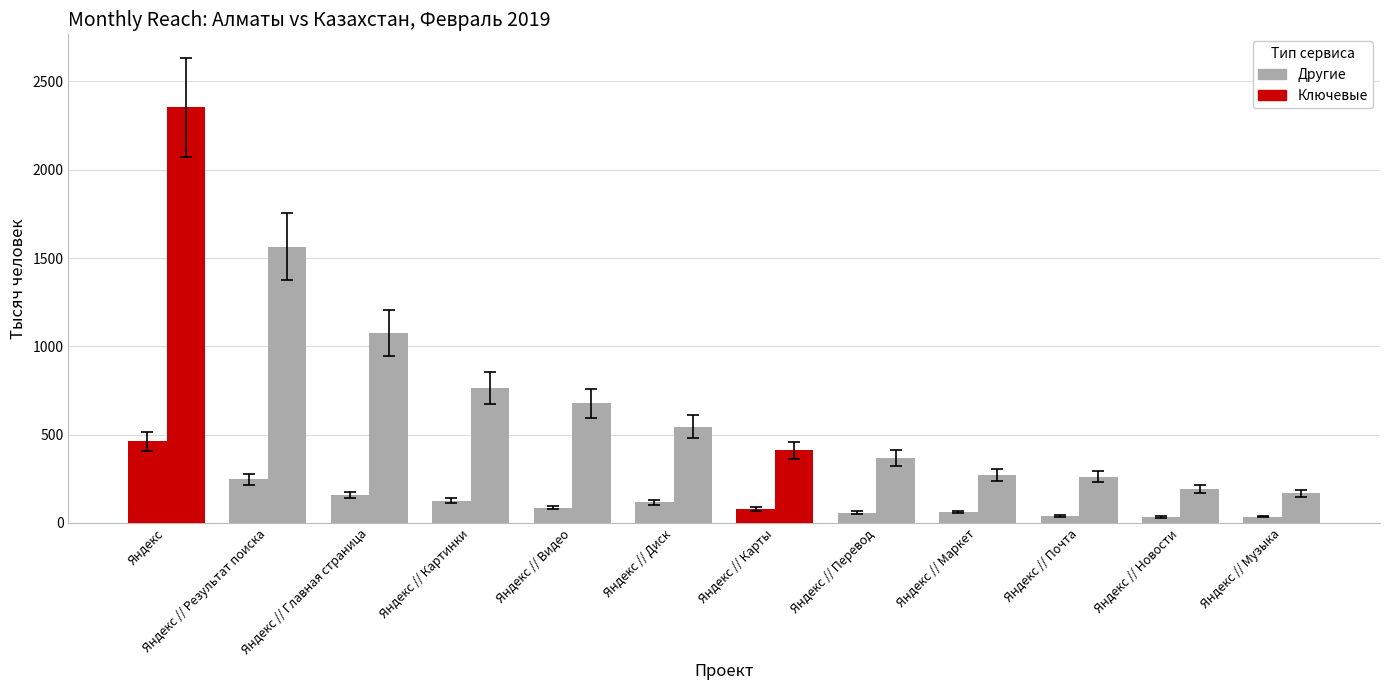

Does the chart contain stacked bars?

No